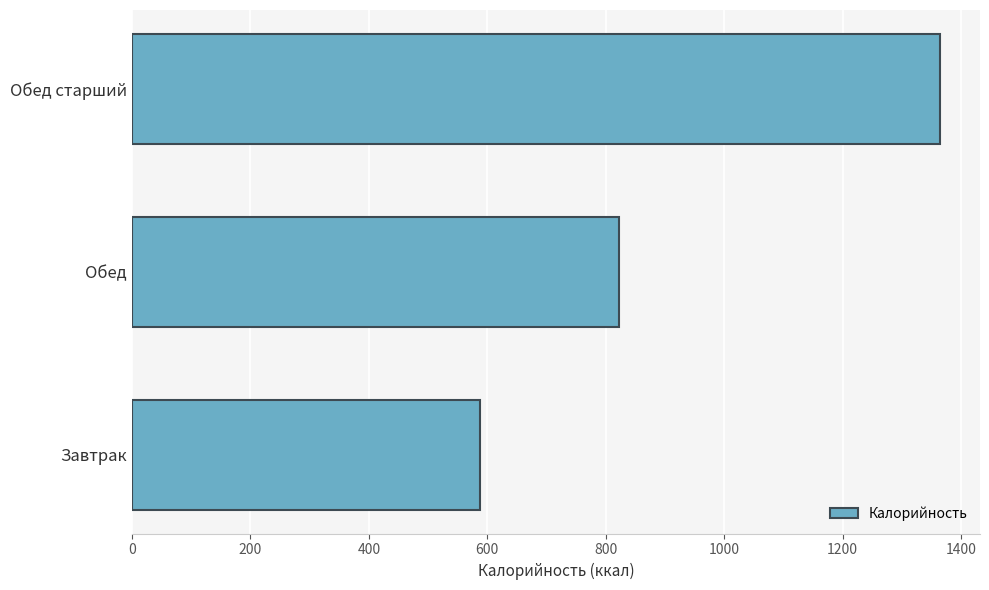

What is the ratio of the value at Завтрак to the value at Обед?

0.7